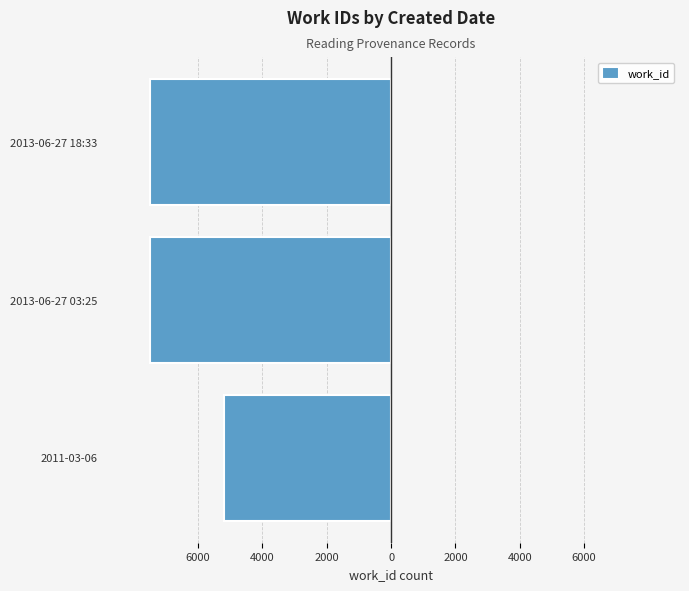

Does the chart contain any negative values?

Yes